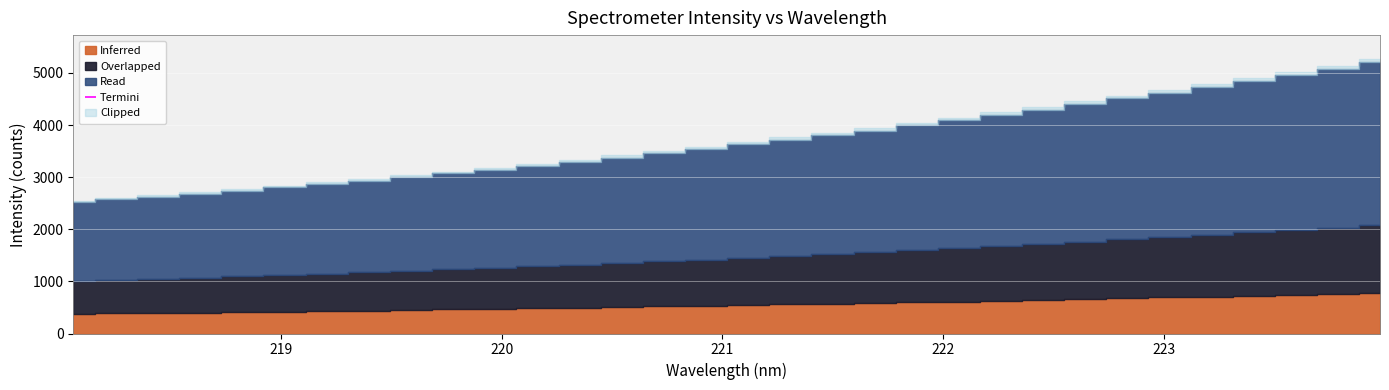

Reading left to right, list all the values displayed in this chart.

2518.9	2573.1	2628.1	2686.9	2744.1	2804.2	2869.8	2935.2	3001.8	3072.2	3143.8	3218.6	3296.0	3376.2	3455.6	3538.7	3629.8	3718.5	3806.4	3895.1	3993.4	4093.1	4194.2	4298.7	4405.2	4513.7	4623.1	4732.8	4846.5	4963.8	5082.8	5206.5